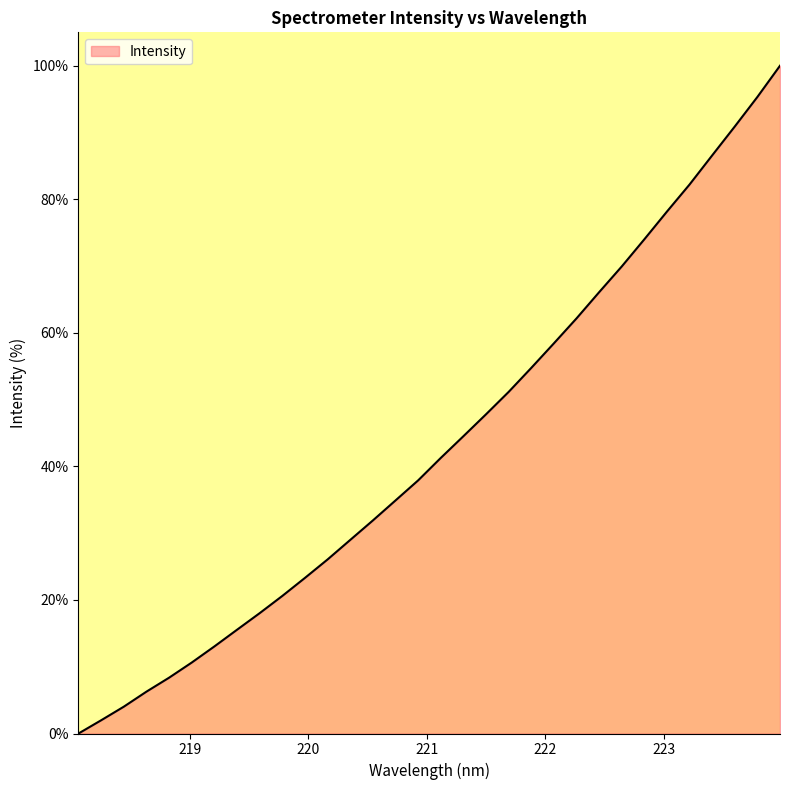

What is the difference between the maximum and minimum values?

100.0